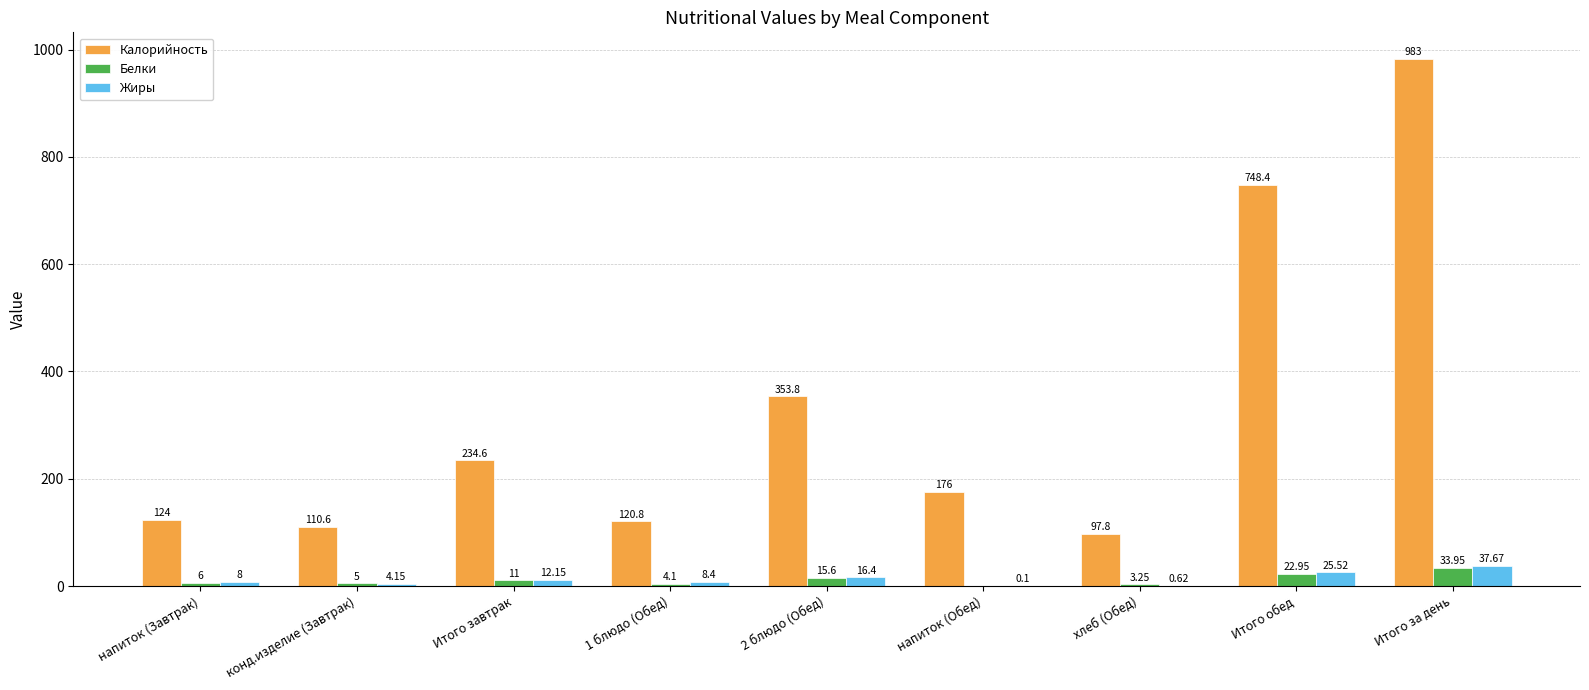

What is the sum of the Жиры values at 1 блюдо (Обед) and Итого за день?

46.1